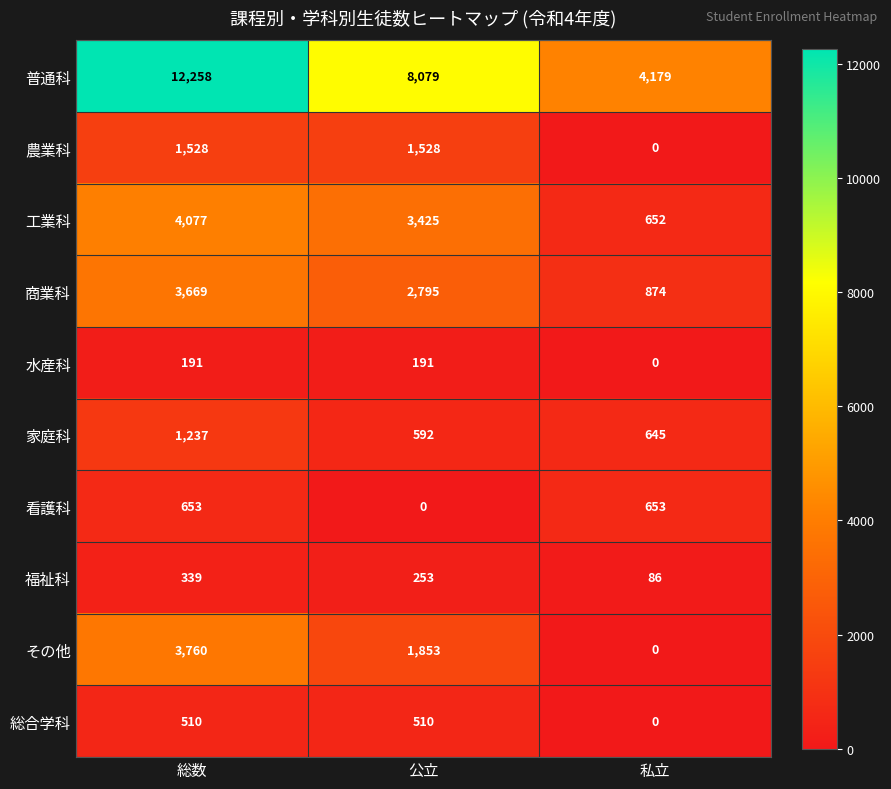

Reading left to right, list all the values displayed in this chart.

普通科: 12258	8079	4179
農業科: 1528	1528	0
工業科: 4077	3425	652
商業科: 3669	2795	874
水産科: 191	191	0
家庭科: 1237	592	645
看護科: 653	0	653
福祉科: 339	253	86
その他: 3760	1853	0
総合学科: 510	510	0